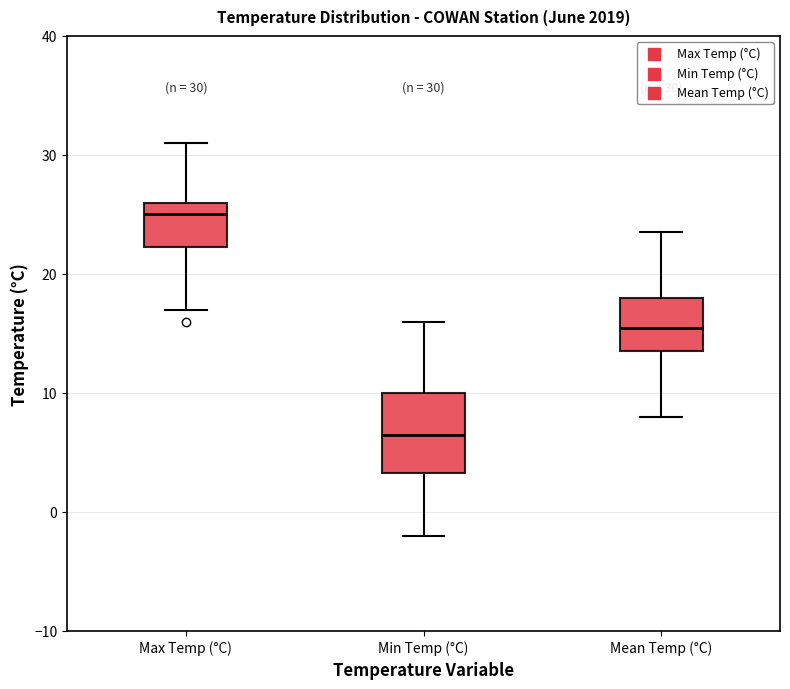

Which box is the tallest, from its lower edge to its upper edge?

Min Temp (°C)